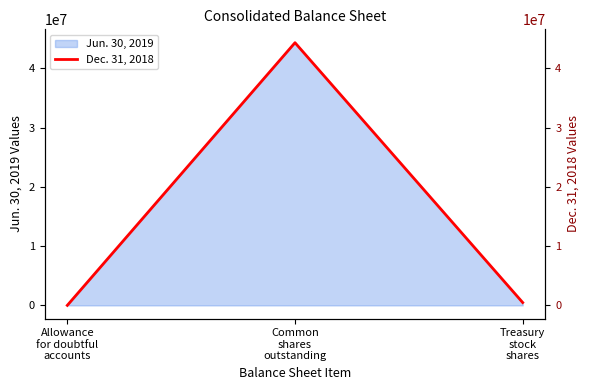

Does the chart display data point markers on the line(s)?

No